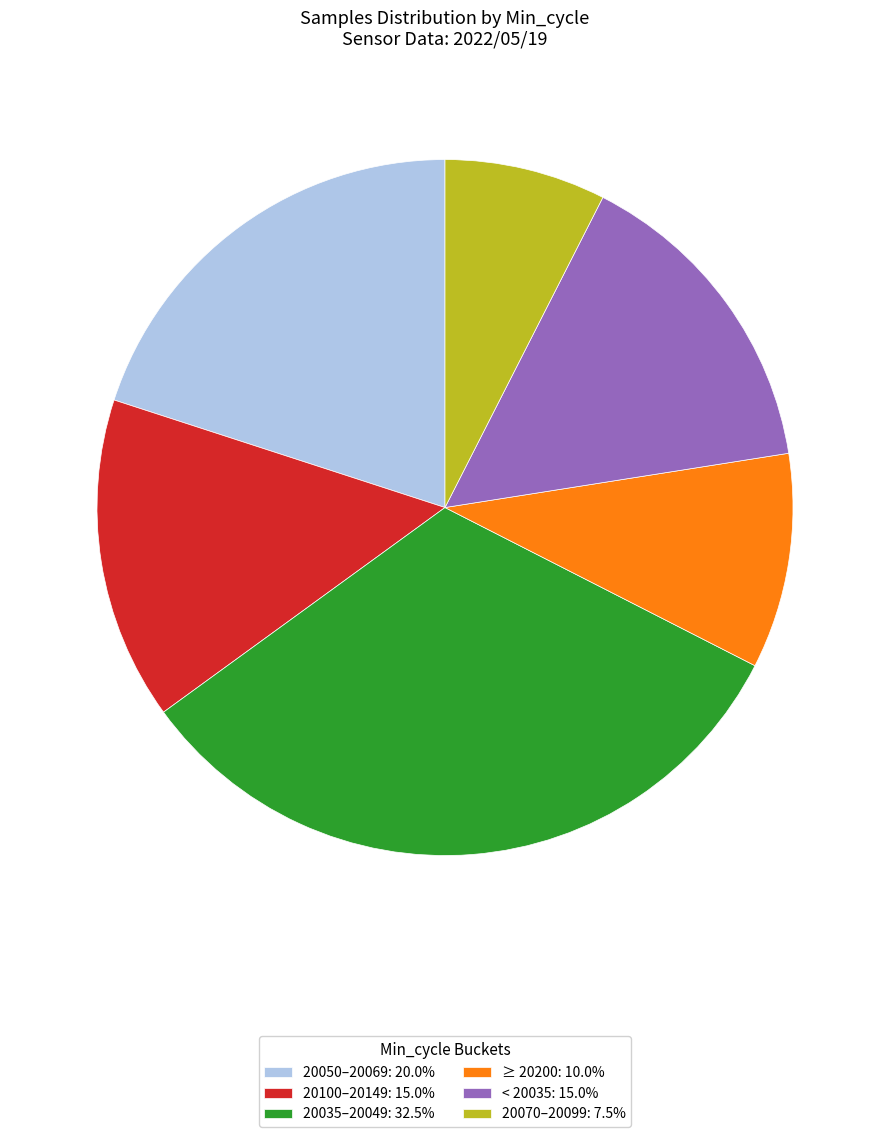

What is the ratio of the value at < 20035: 15.0% to the value at ≥ 20200: 10.0%?

1.5